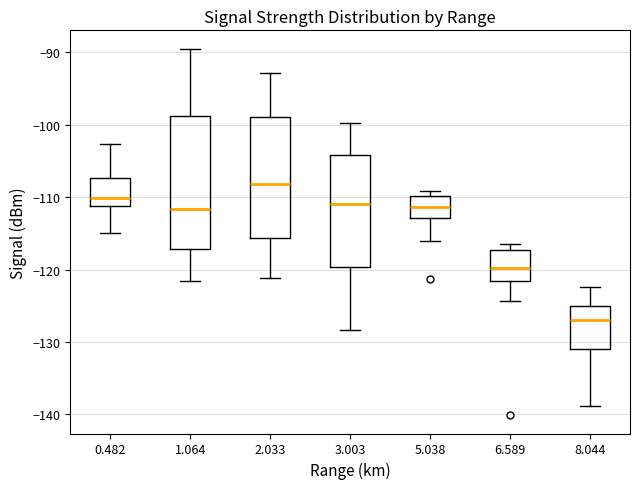

Reading left to right, transcribe this box plot: for each box, give where its median line is, the range the box spans, and where its two whiskers end, as read against the y-axis. The values are not printed on the chart, so give them approximately, as read against the axis.

0.482: median -110, box -111 to -107, whiskers -115 to -103
1.064: median -112, box -117 to -99, whiskers -122 to -89
2.033: median -108, box -116 to -99, whiskers -121 to -93
3.003: median -111, box -120 to -104, whiskers -128 to -100
5.038: median -111, box -113 to -110, whiskers -116 to -109
6.589: median -120, box -122 to -117, whiskers -124 to -116
8.044: median -127, box -131 to -125, whiskers -139 to -122